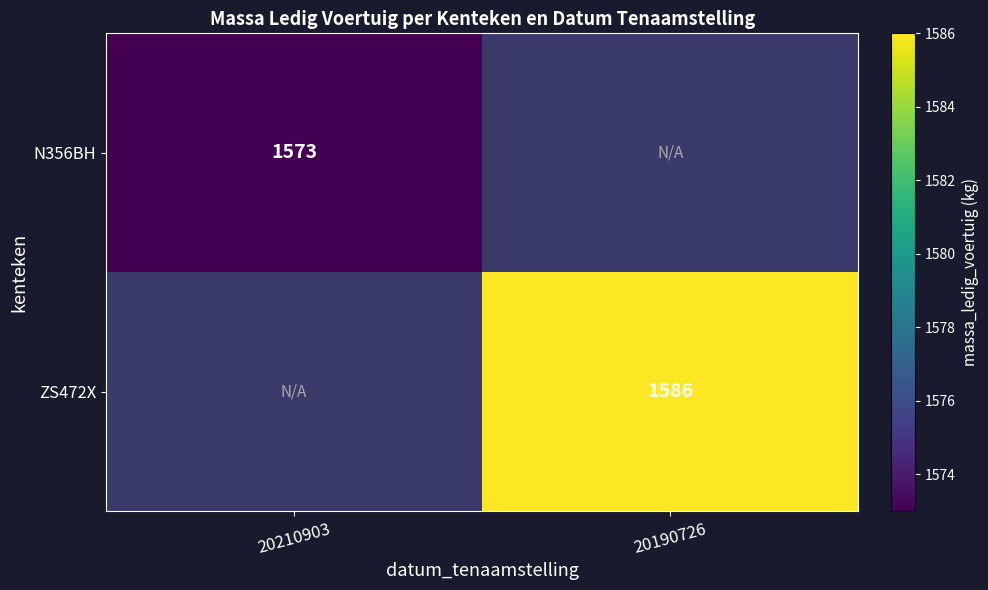

The ZS472X series shows 2122 at 20190726. True or false?

False